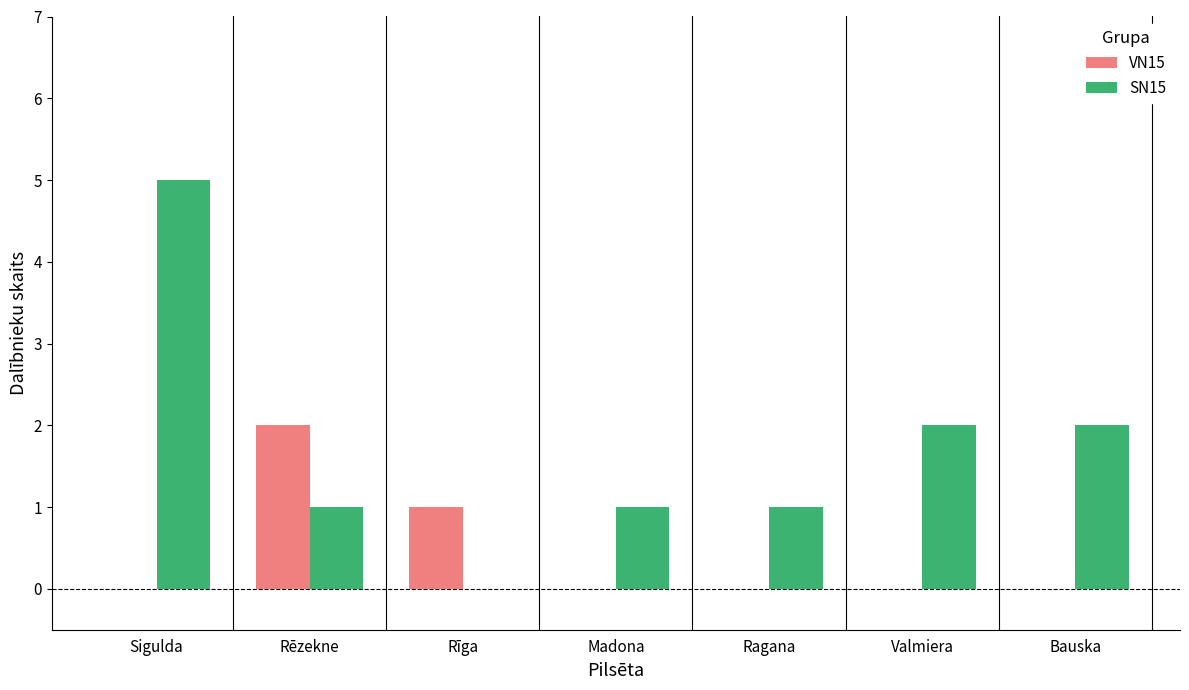

What is the sum of all VN15 values?

3